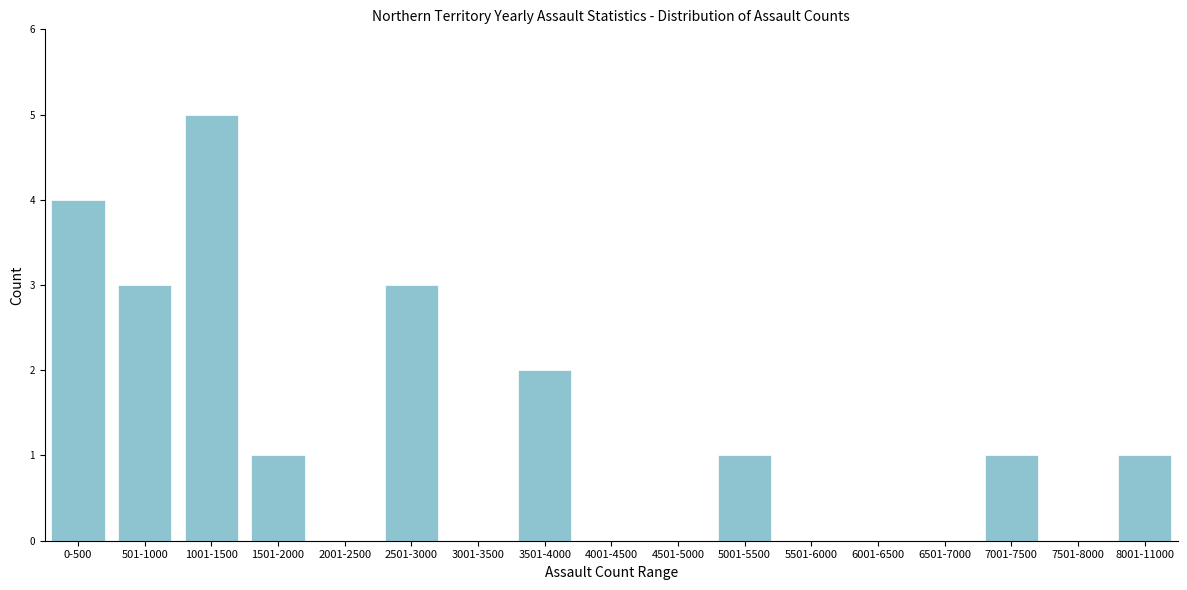

Reading left to right, list all the values displayed in this chart.

0-500=4	501-1000=3	1001-1500=5	1501-2000=1	2001-2500=0	2501-3000=3	3001-3500=0	3501-4000=2	4001-4500=0	4501-5000=0	5001-5500=1	5501-6000=0	6001-6500=0	6501-7000=0	7001-7500=1	7501-8000=0	8001-11000=1